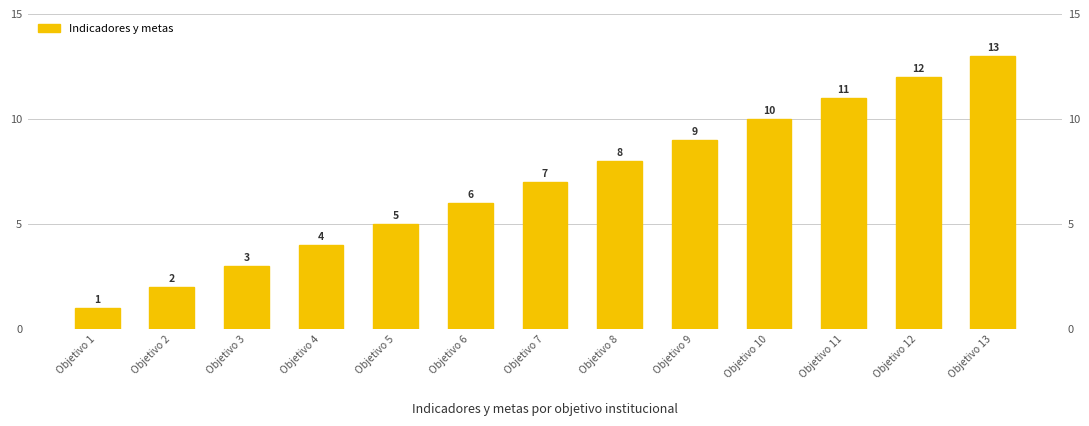

How many series are shown in this chart?

1